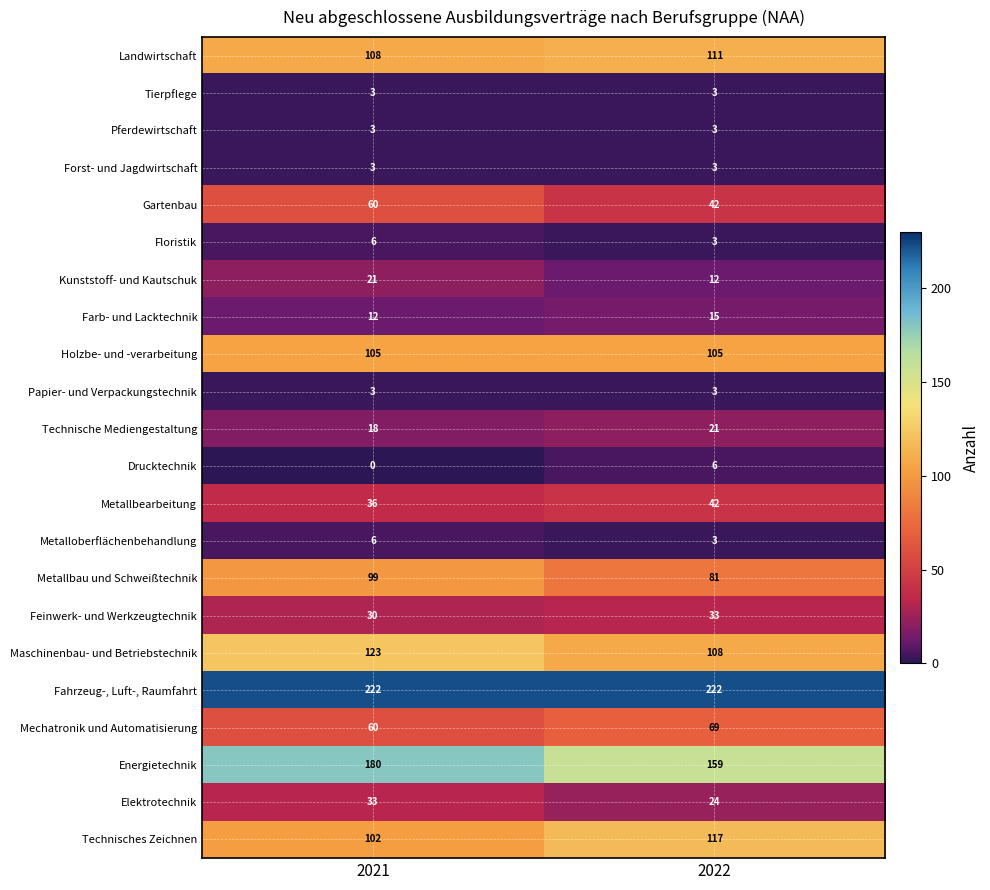

What is the sum of the Forst- und Jagdwirtschaft values at 2021 and 2022?

6